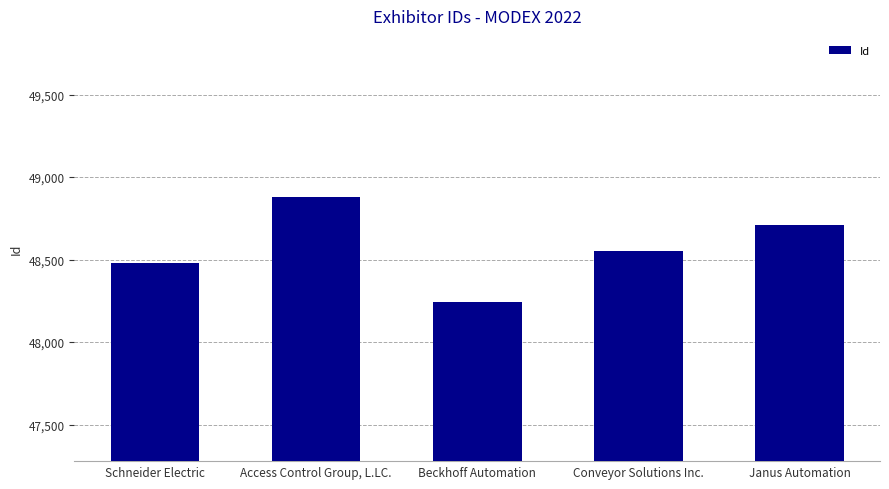

Does the chart contain any negative values?

No